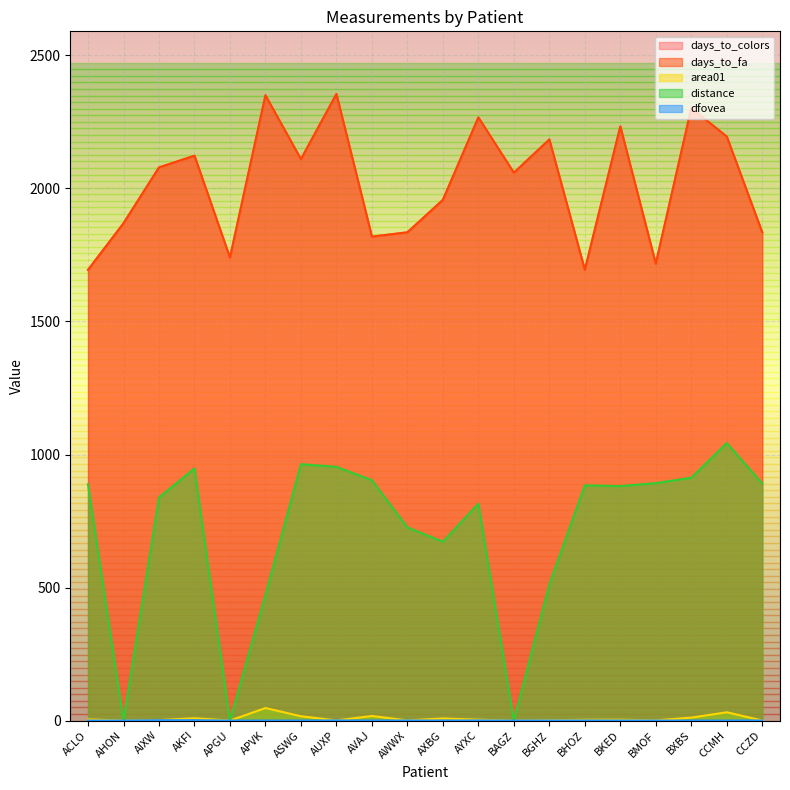

At how many categories does at least one series exceed 319?

20